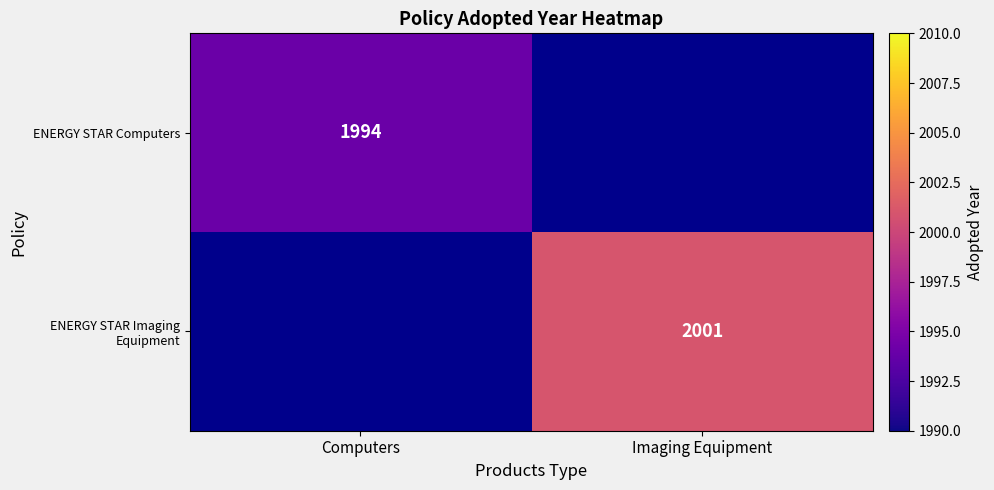

Which has a higher value, Imaging Equipment or Computers?

Computers